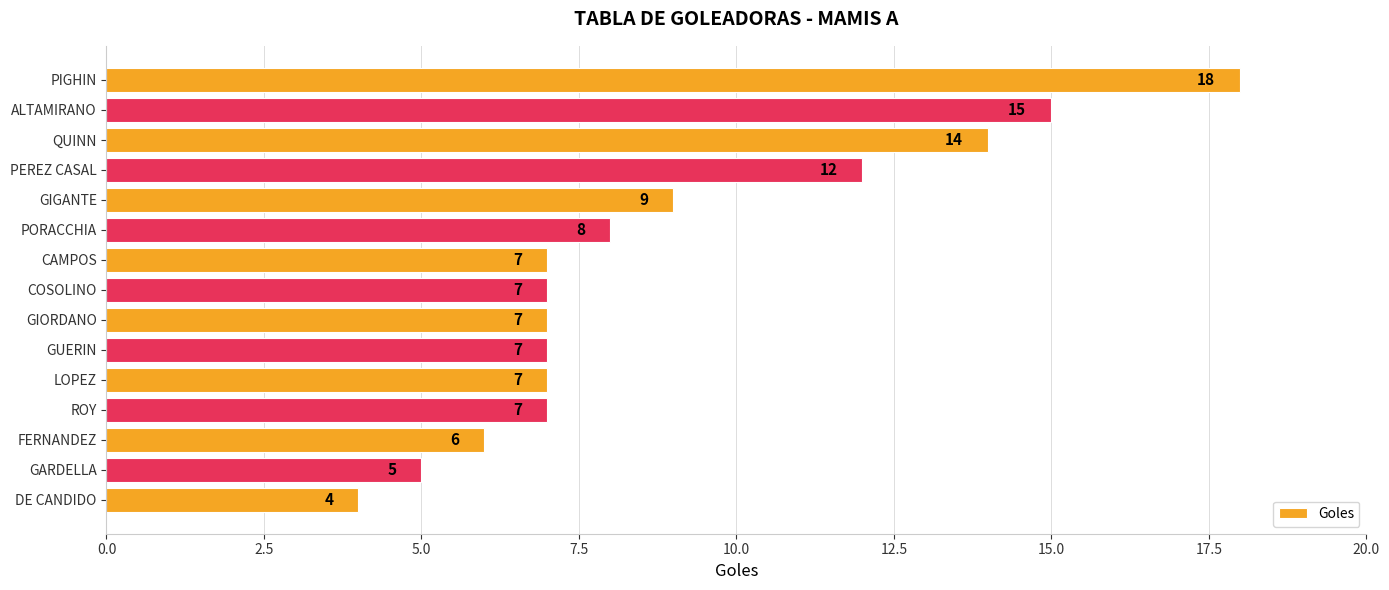

What is the maximum value shown in the chart?

18